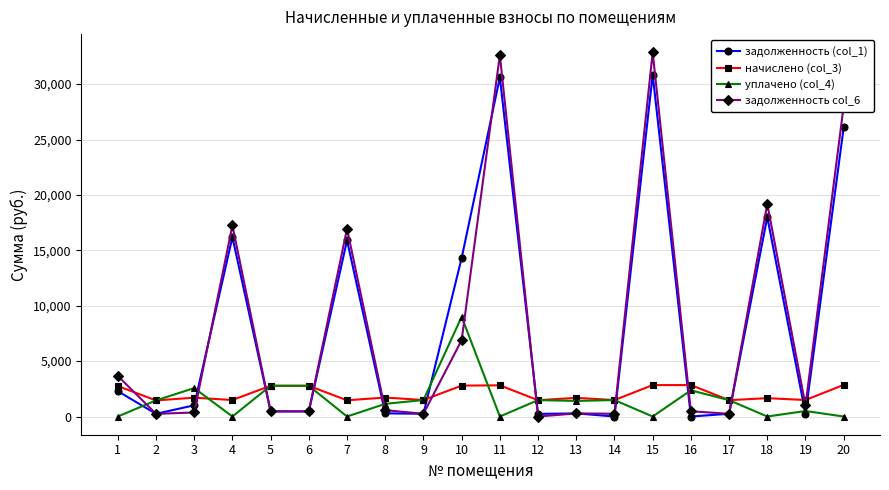

Is the value of начислено (col_3) at 18 greater than the value of задолженность (col_1) at 6?

Yes